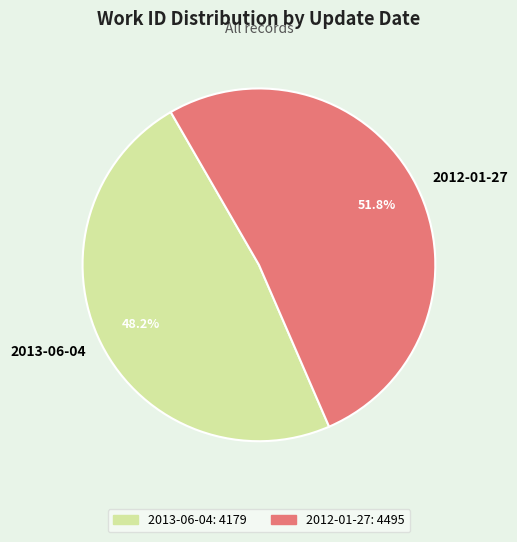

What is the ratio of the value at 2013-06-04 to the value at 2012-01-27?

0.9